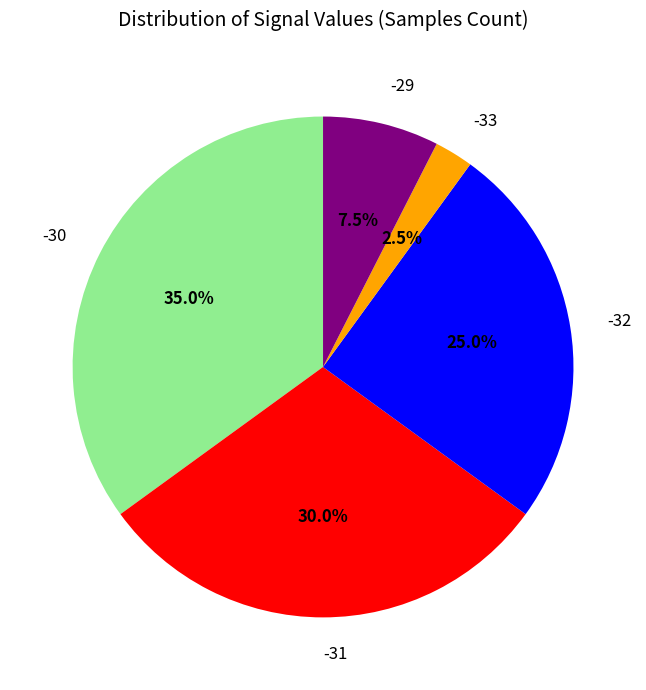

Does any single category account for the majority?

No